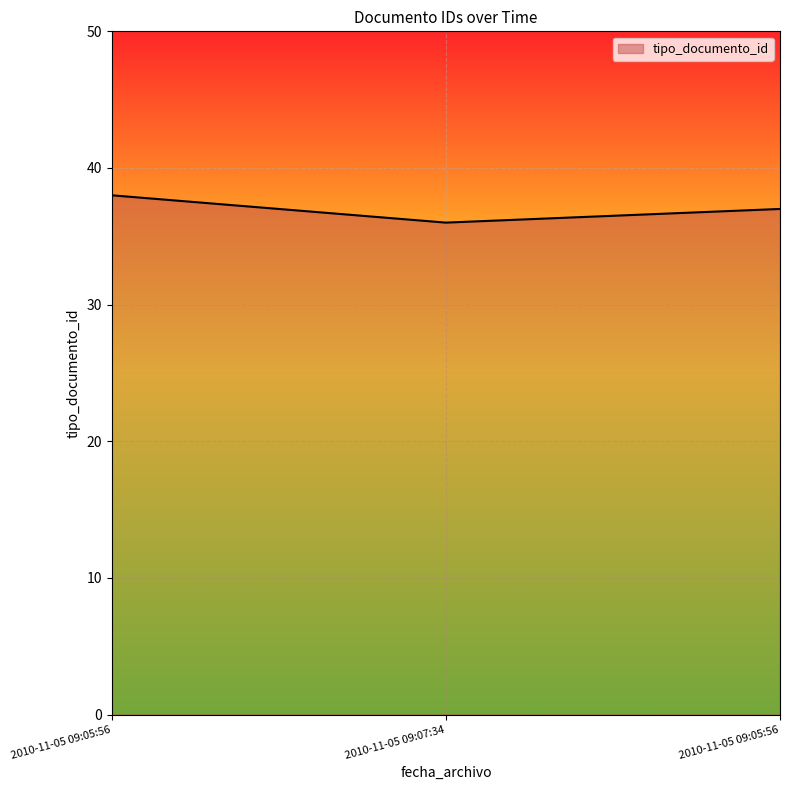

How many categories are shown in the chart?

3